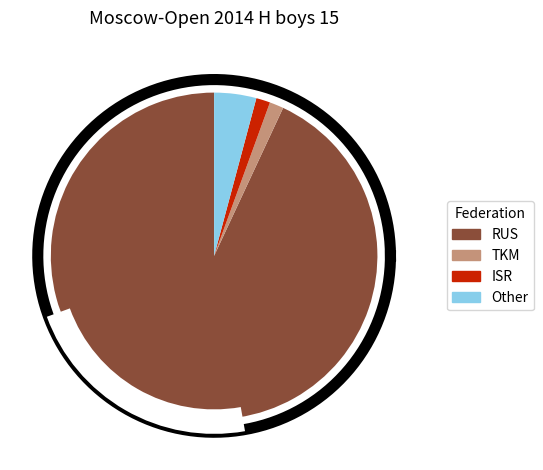

To the nearest percent, what portion does Other represent?

4%